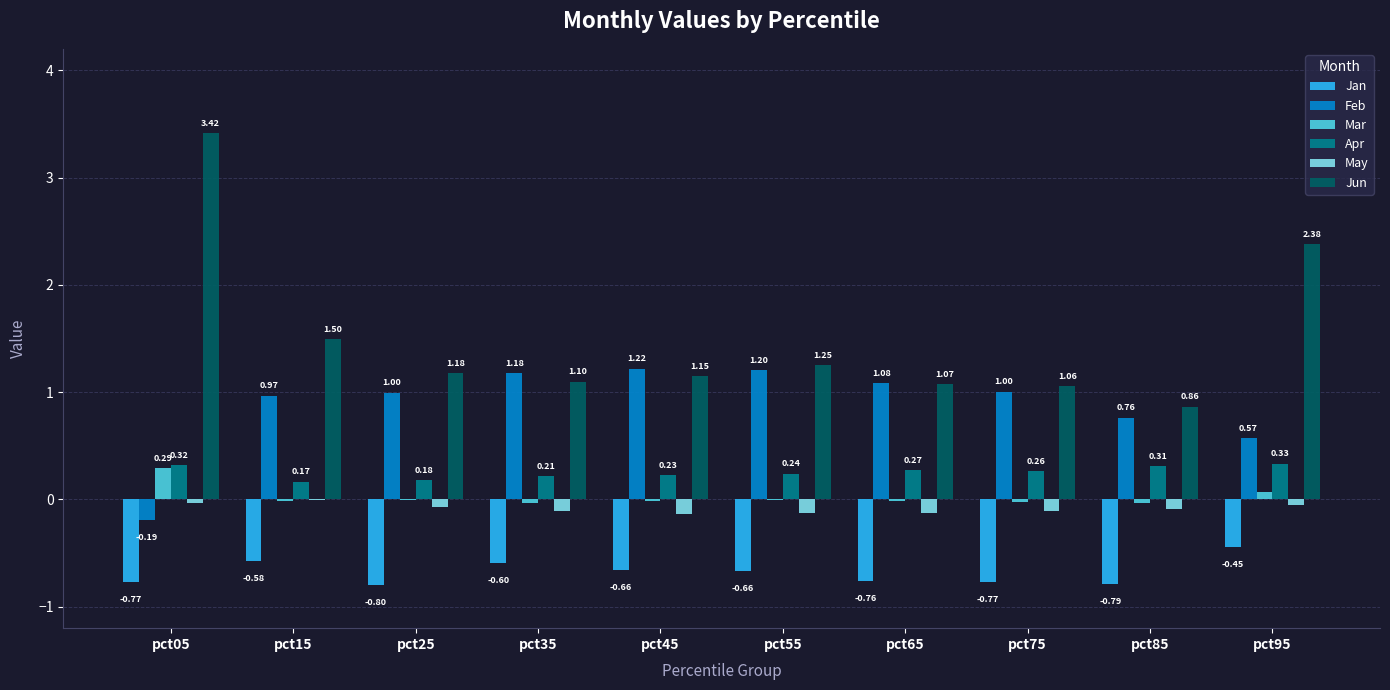

What is the sum of all Jan values?

-6.8